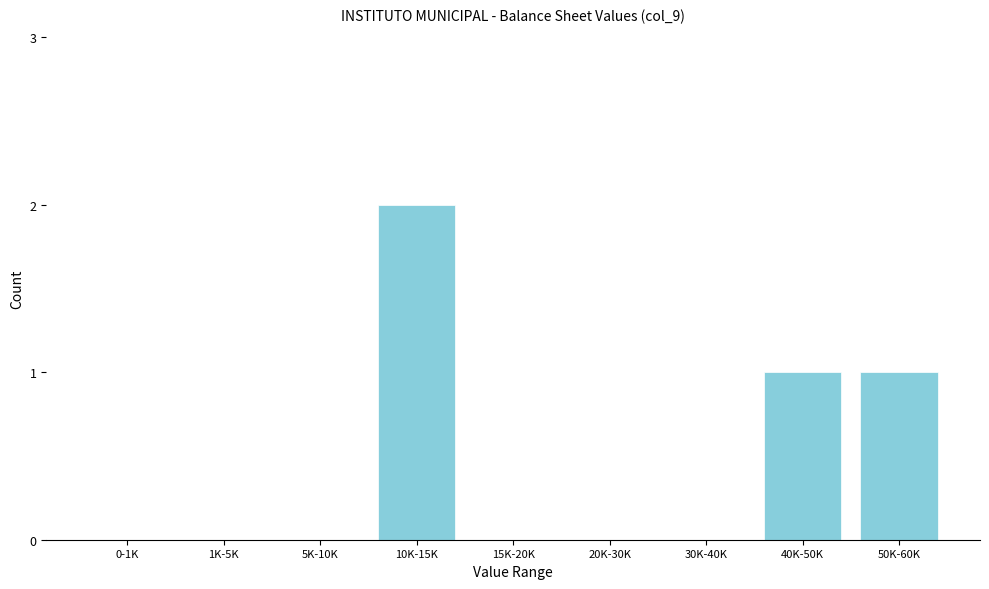

Reading left to right, list all the values displayed in this chart.

0-1K=0	1K-5K=0	5K-10K=0	10K-15K=2	15K-20K=0	20K-30K=0	30K-40K=0	40K-50K=1	50K-60K=1